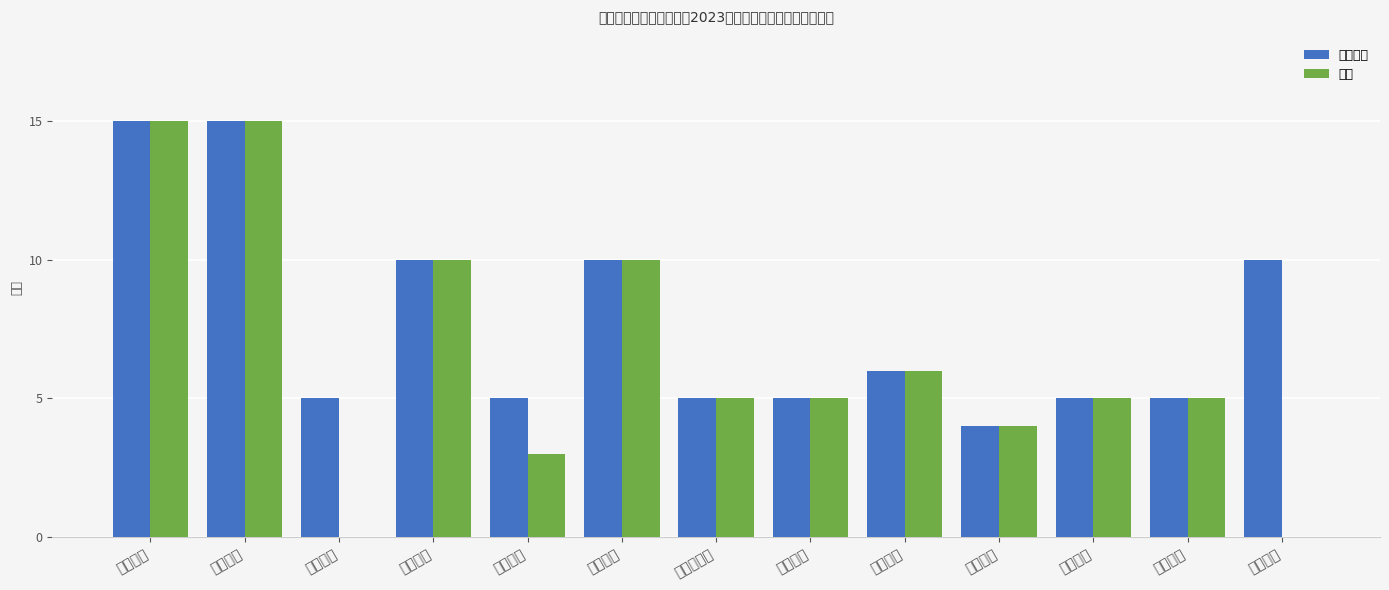

What is the label of the 3rd bar from the right?

问题整改